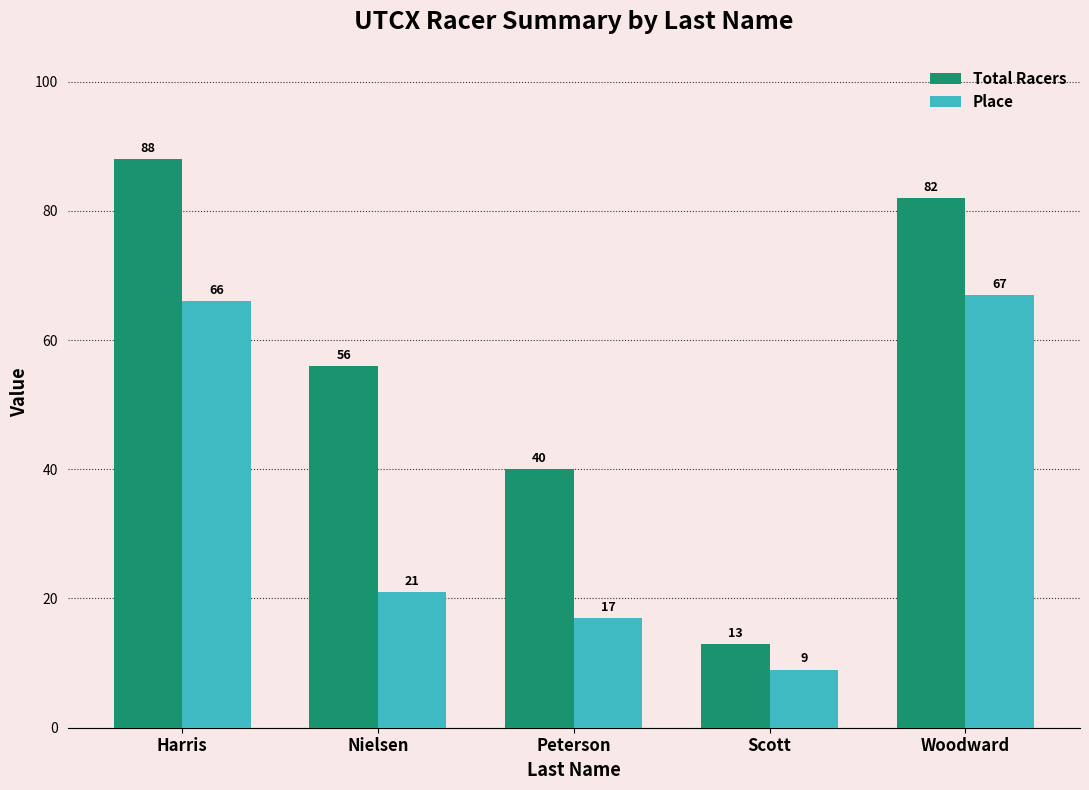

At which label is Place closest to 38?

Nielsen